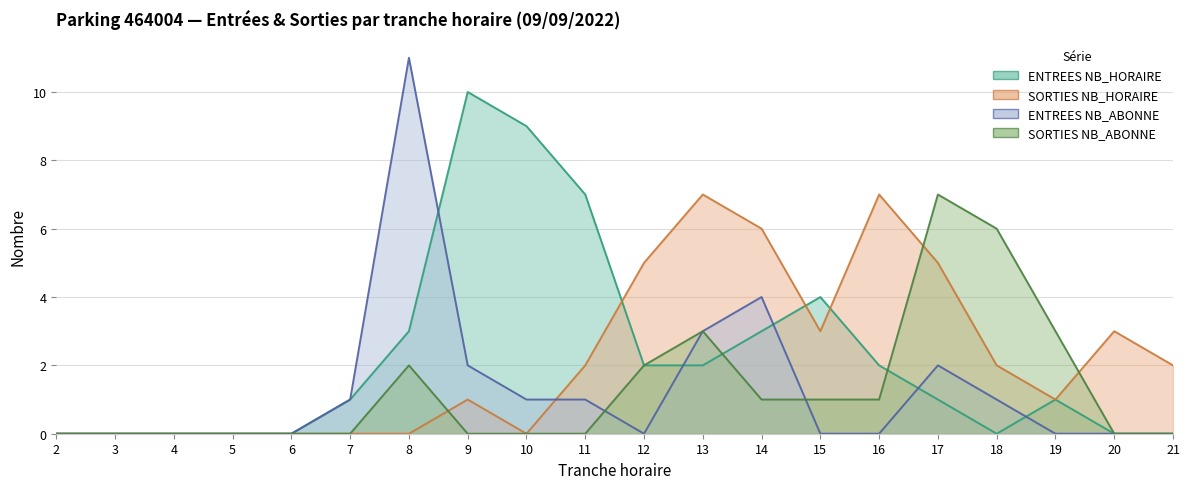

What is the average value of the ENTREES NB_ABONNE series?

1